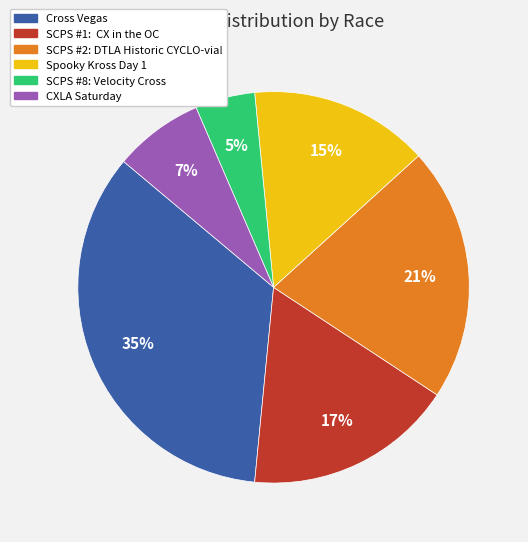

Is it true that CXLA Saturday is 7% of the pie?

True